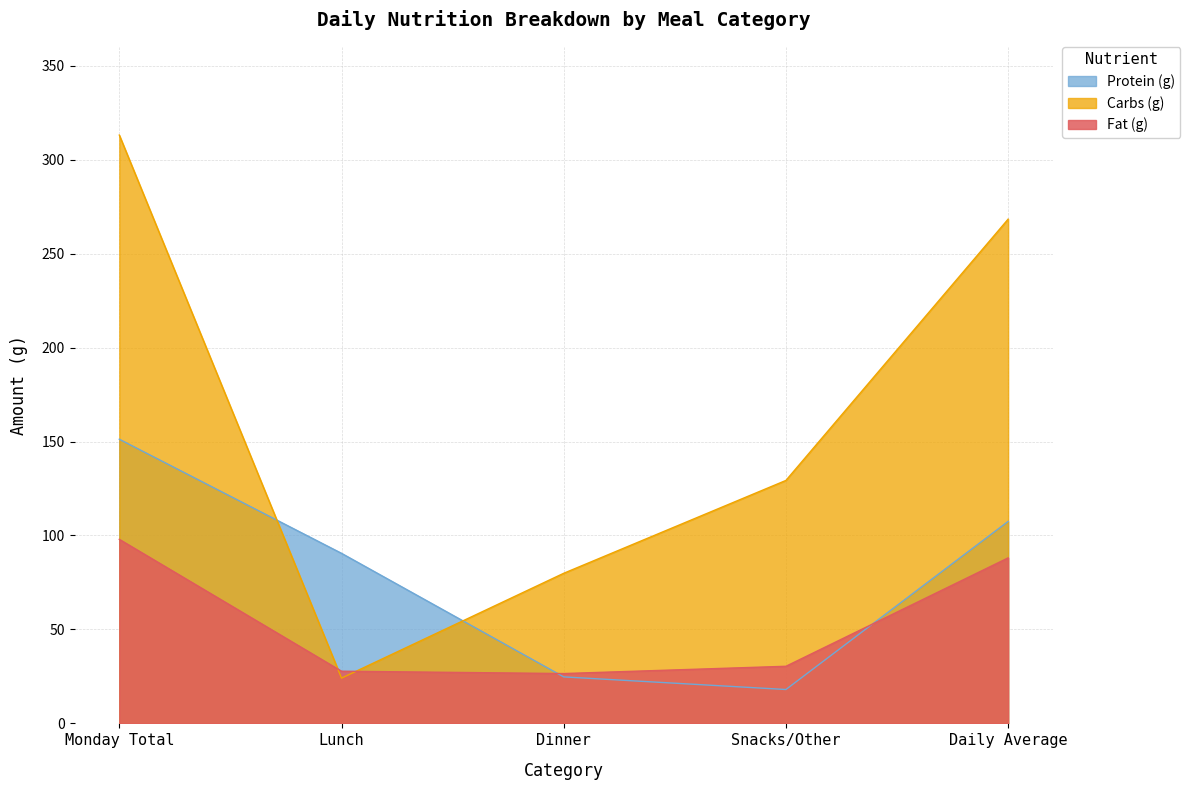

List the series in order of their peak value, lowest first.

Fat (g), Protein (g), Carbs (g)